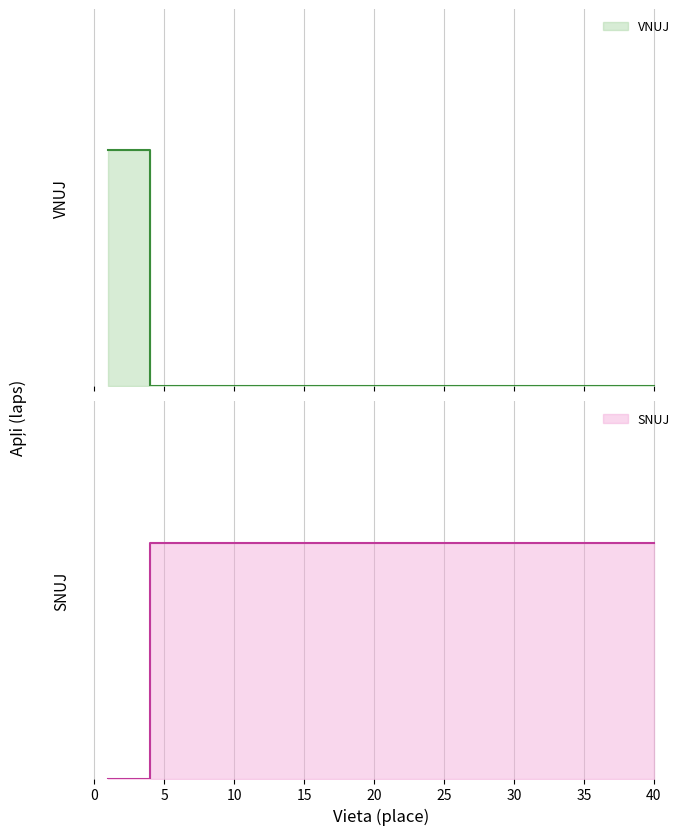

At how many categories does at least one series exceed 0?

40